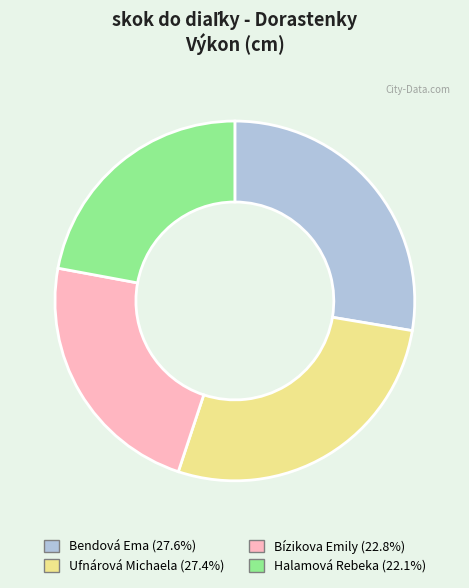

Count the number of slices in the pie.

4